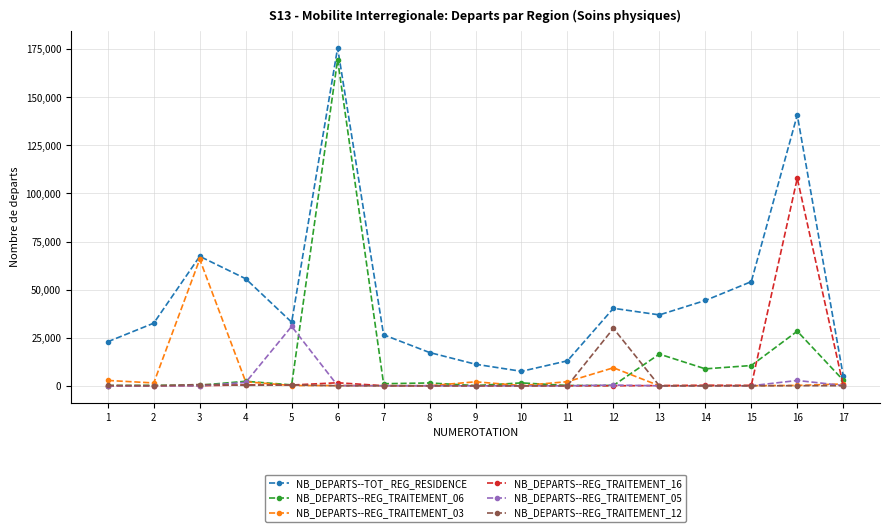

True or false: NB_DEPARTS--TOT_ REG_RESIDENCE has more than 2 points higher than both neighbors.

True